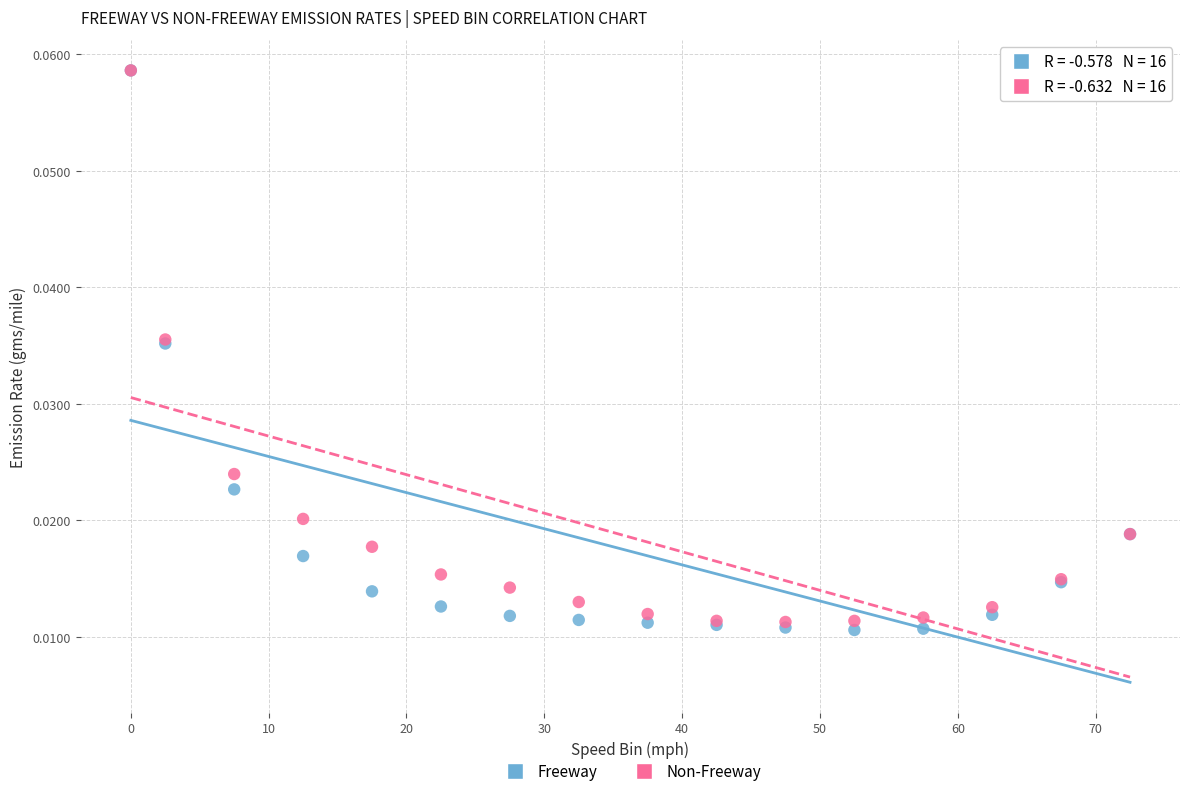

What are all the series names shown in the legend?

Freeway, Non-Freeway